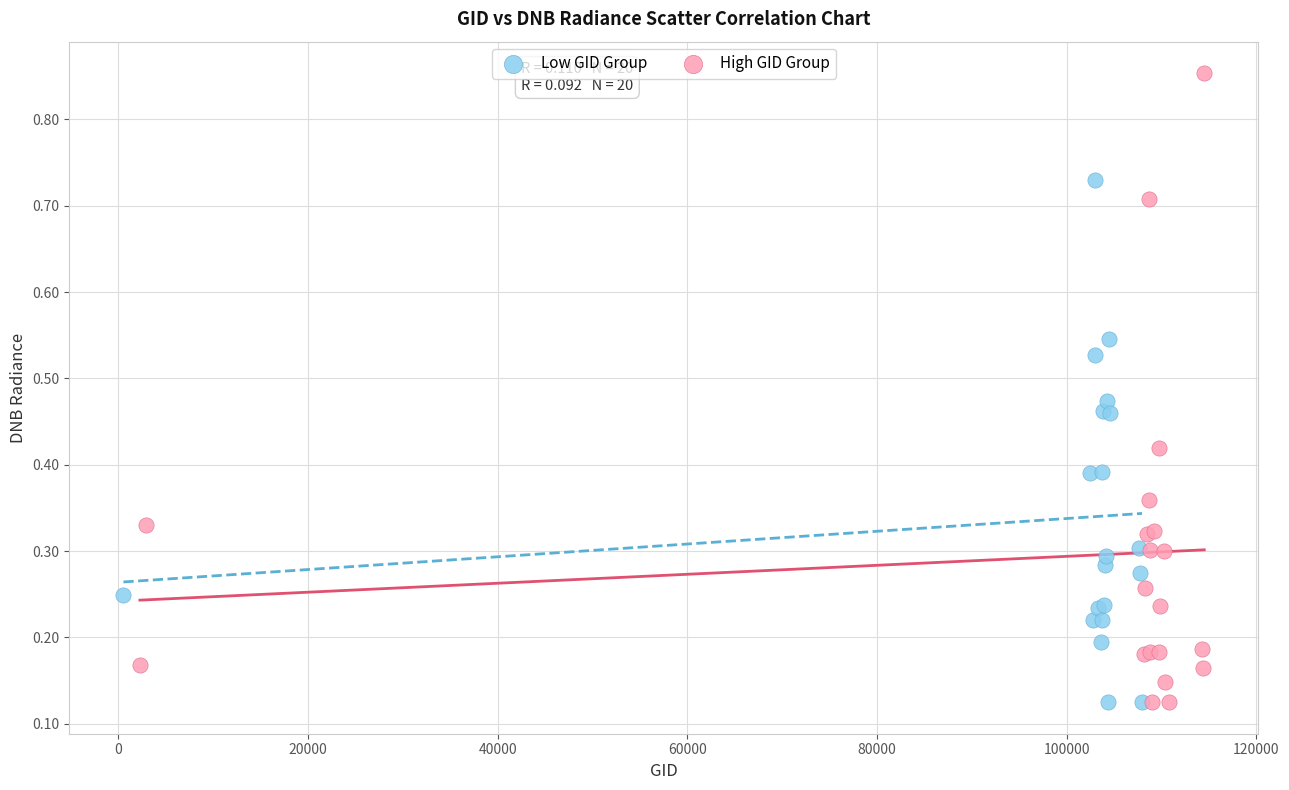

Which series has the largest Y range (max minus min)?

High GID Group